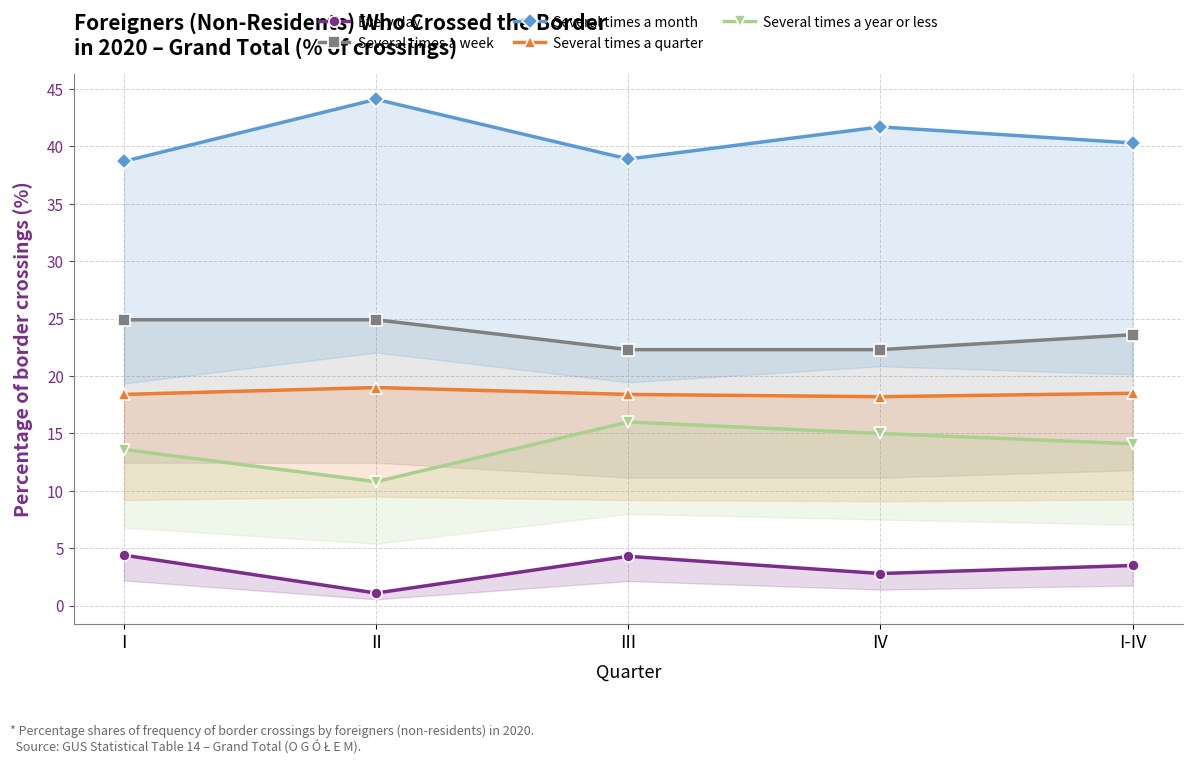

Rank the series by their maximum value, from lowest to highest.

Every day, Several times a year or less, Several times a quarter, Several times a week, Several times a month